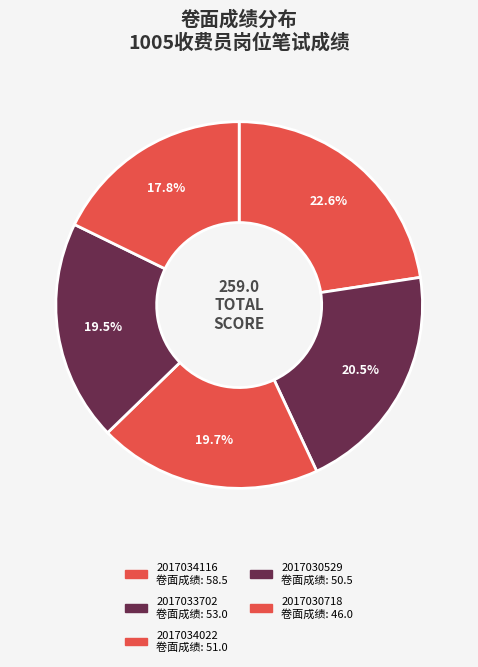

How many slices are in this pie chart?

5